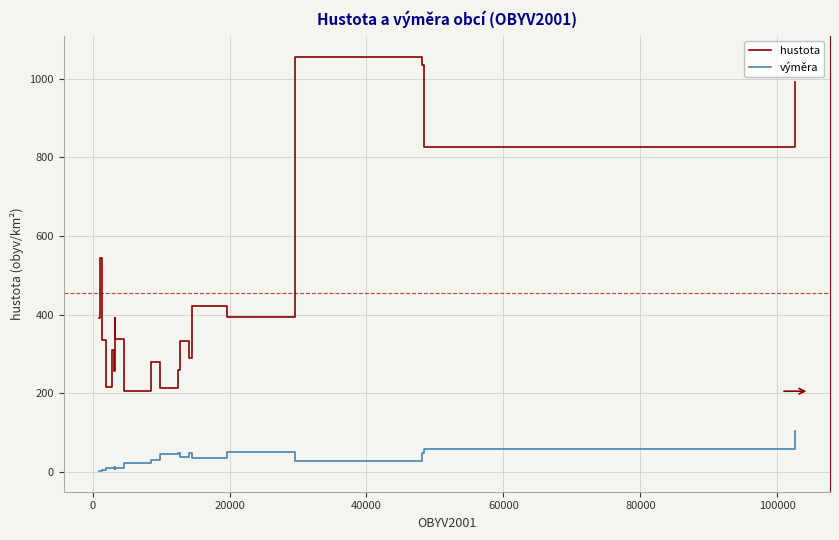

At how many categories does at least one series exceed 110?

20